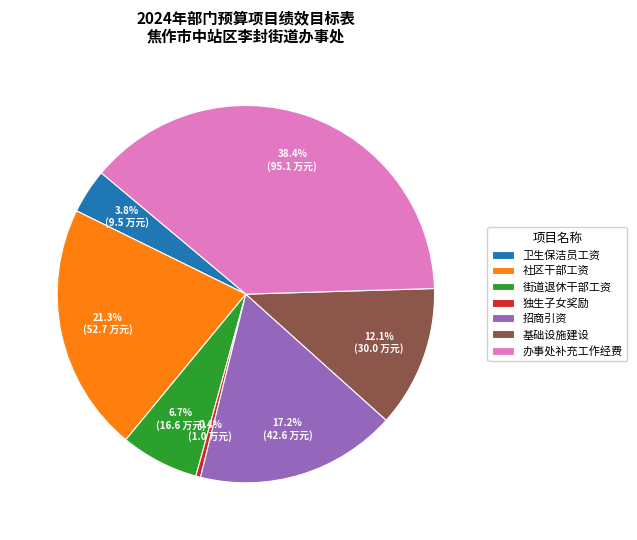

Count the number of slices in the pie.

7